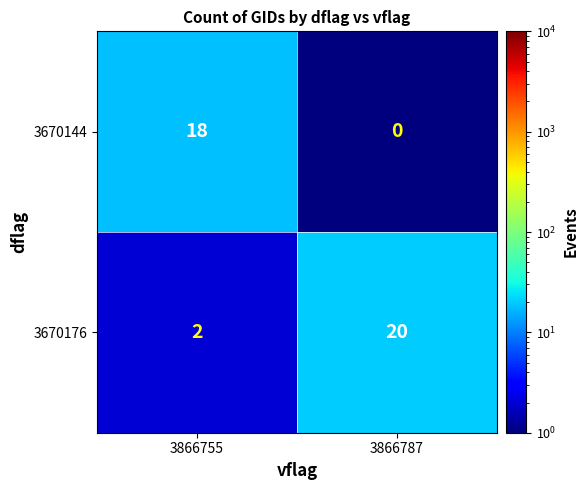

What value does the 3670176 series have at 3866787, to the nearest 10?

20